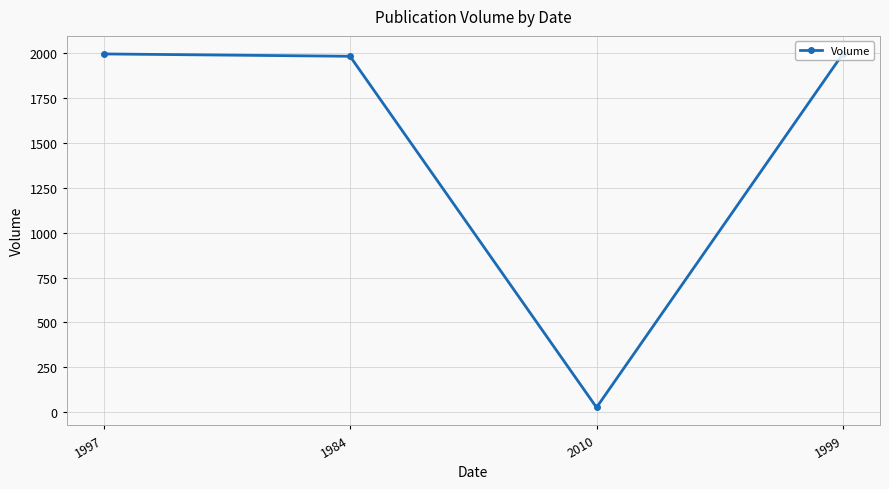

At which category does the chart reach its minimum across all series?

2010